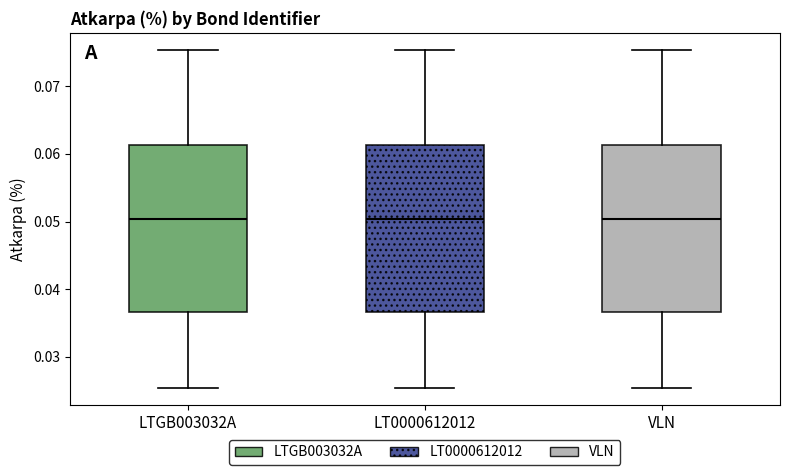

Where does the upper whisker of the box for VLN end on the y-axis? The values are not printed on the chart, so give them approximately, as read against the axis.

0.075